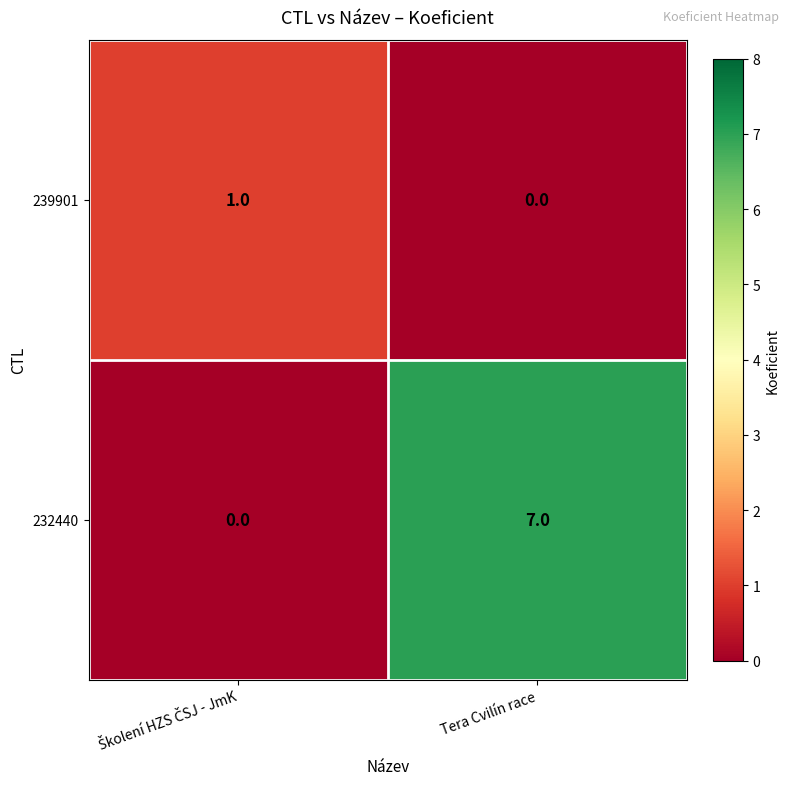

Reading right to left, transcribe all the data shown in this chart.

239901: 0	1
232440: 7	0